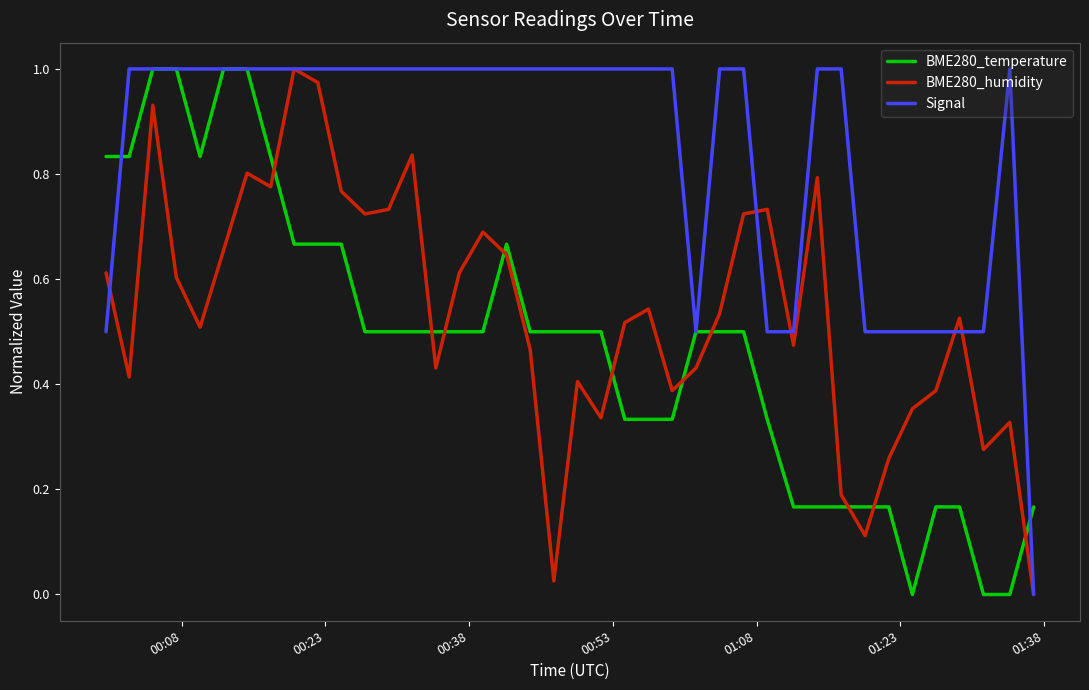

True or false: BME280_humidity and BME280_temperature cross at least once.

True